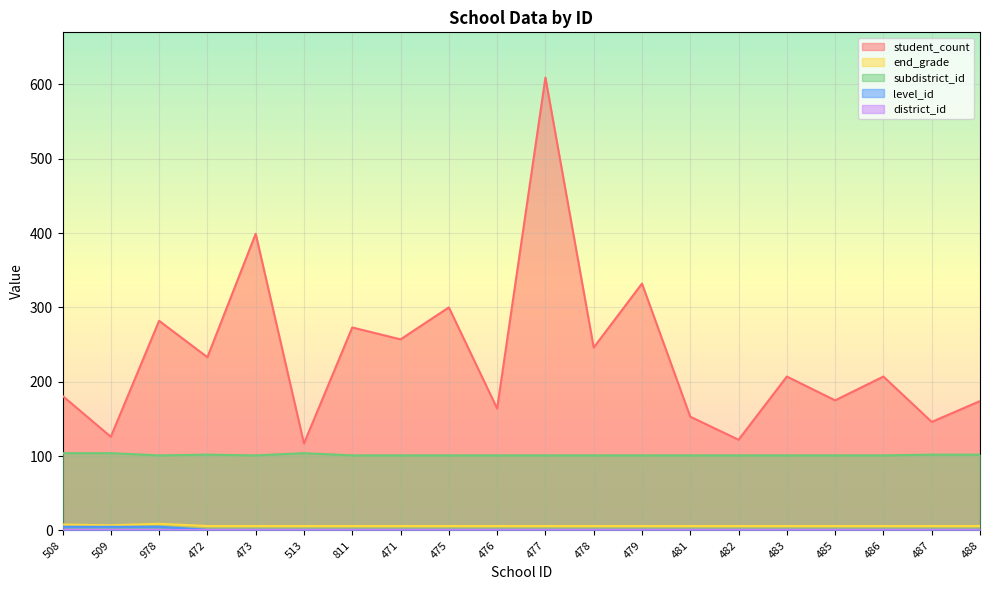

What is the average value of the subdistrict_id series?

102